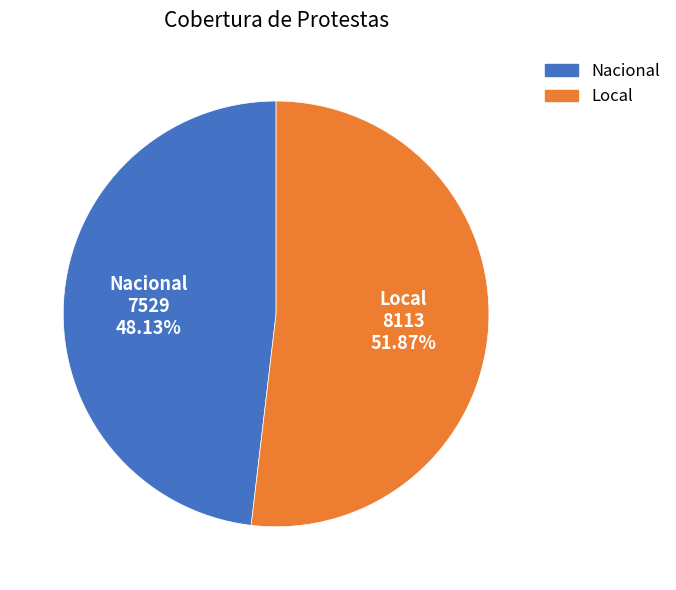

What is the smallest slice in the pie chart?

Nacional